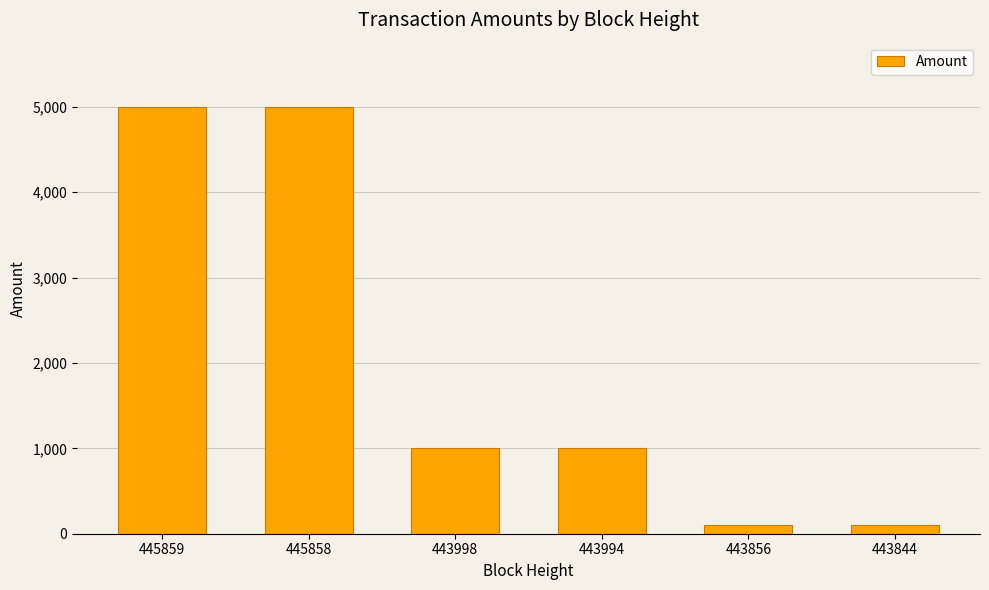

What is the value of the 3rd bar from the left?

999